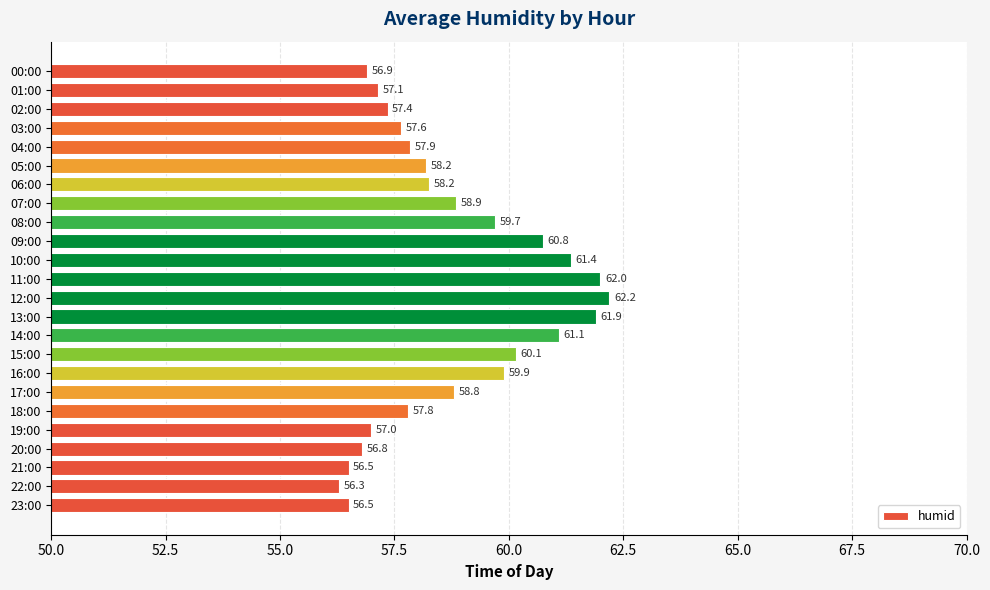

How many values exceed 58?

13